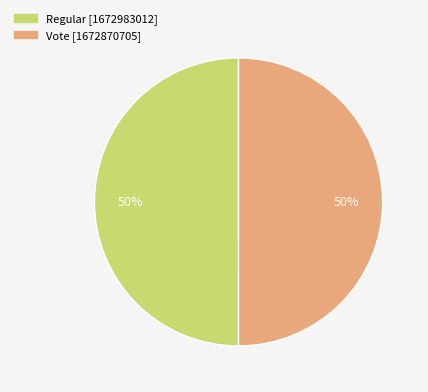

Count the number of slices in the pie.

2